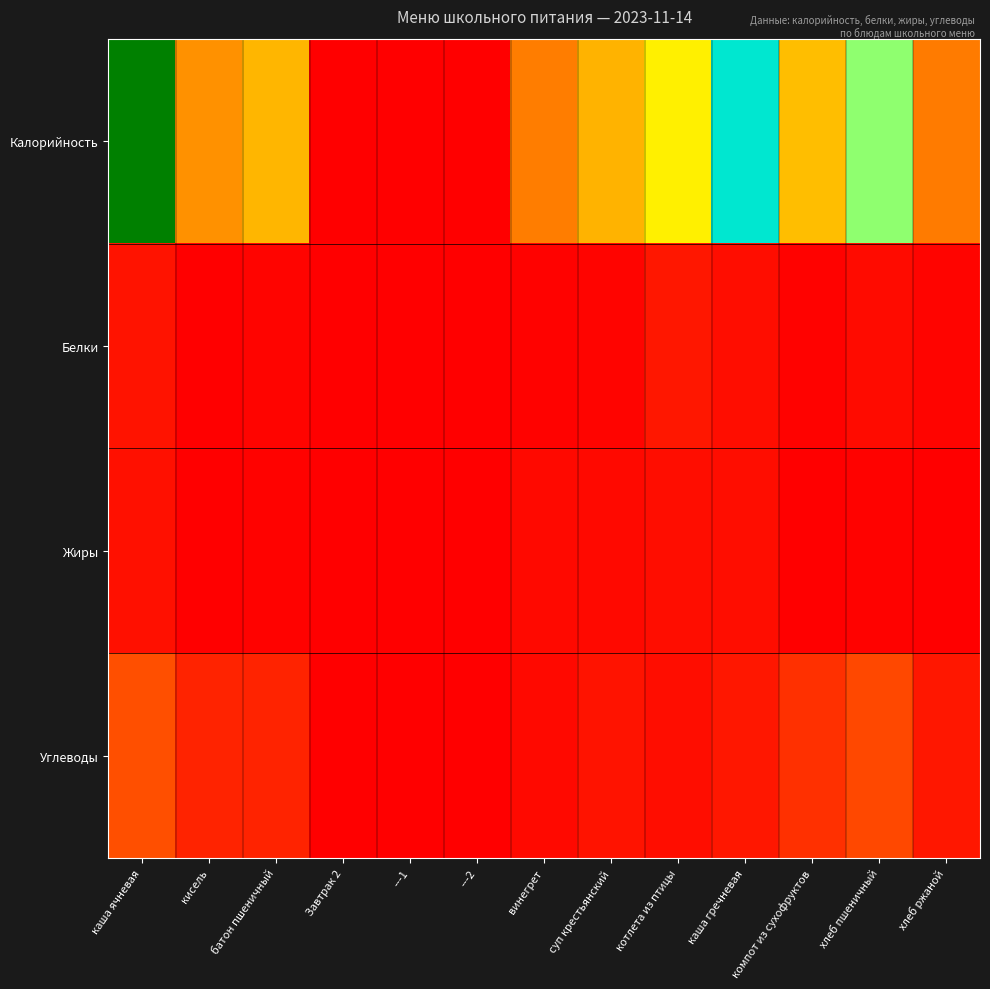

At which category is the sum across all series the highest?

каша ячневая